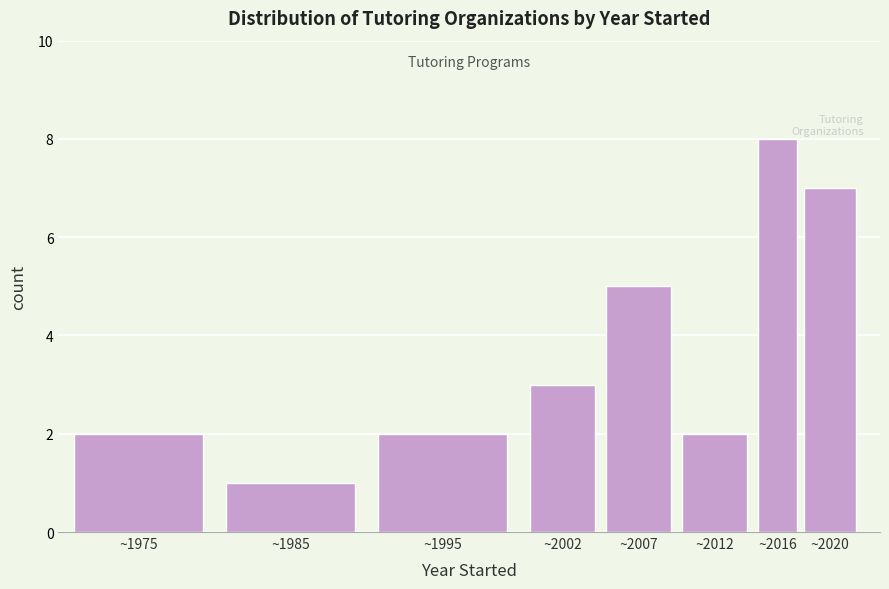

Reading left to right, list all the values displayed in this chart.

~1975=2	~1985=1	~1995=2	~2002=3	~2007=5	~2012=2	~2016=8	~2020=7